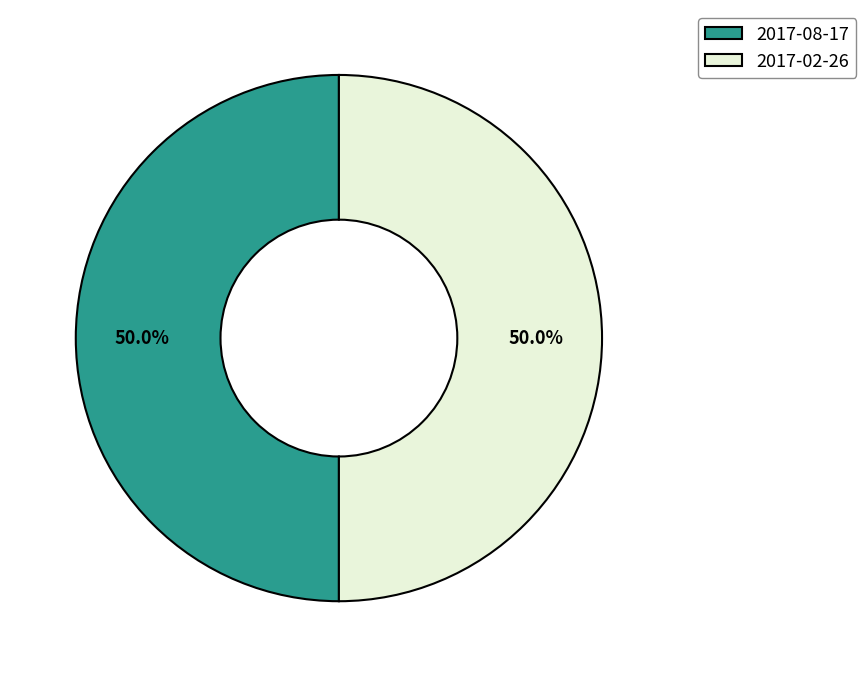

What is the ratio of the value at 2017-02-26 to the value at 2017-08-17?

1.0